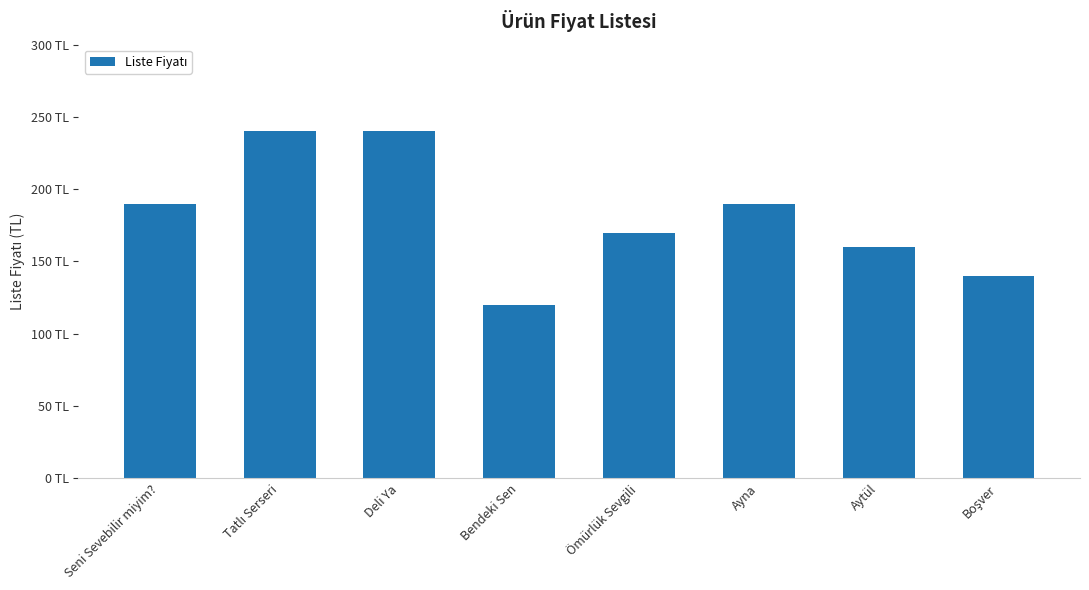

Are the bars horizontal?

No